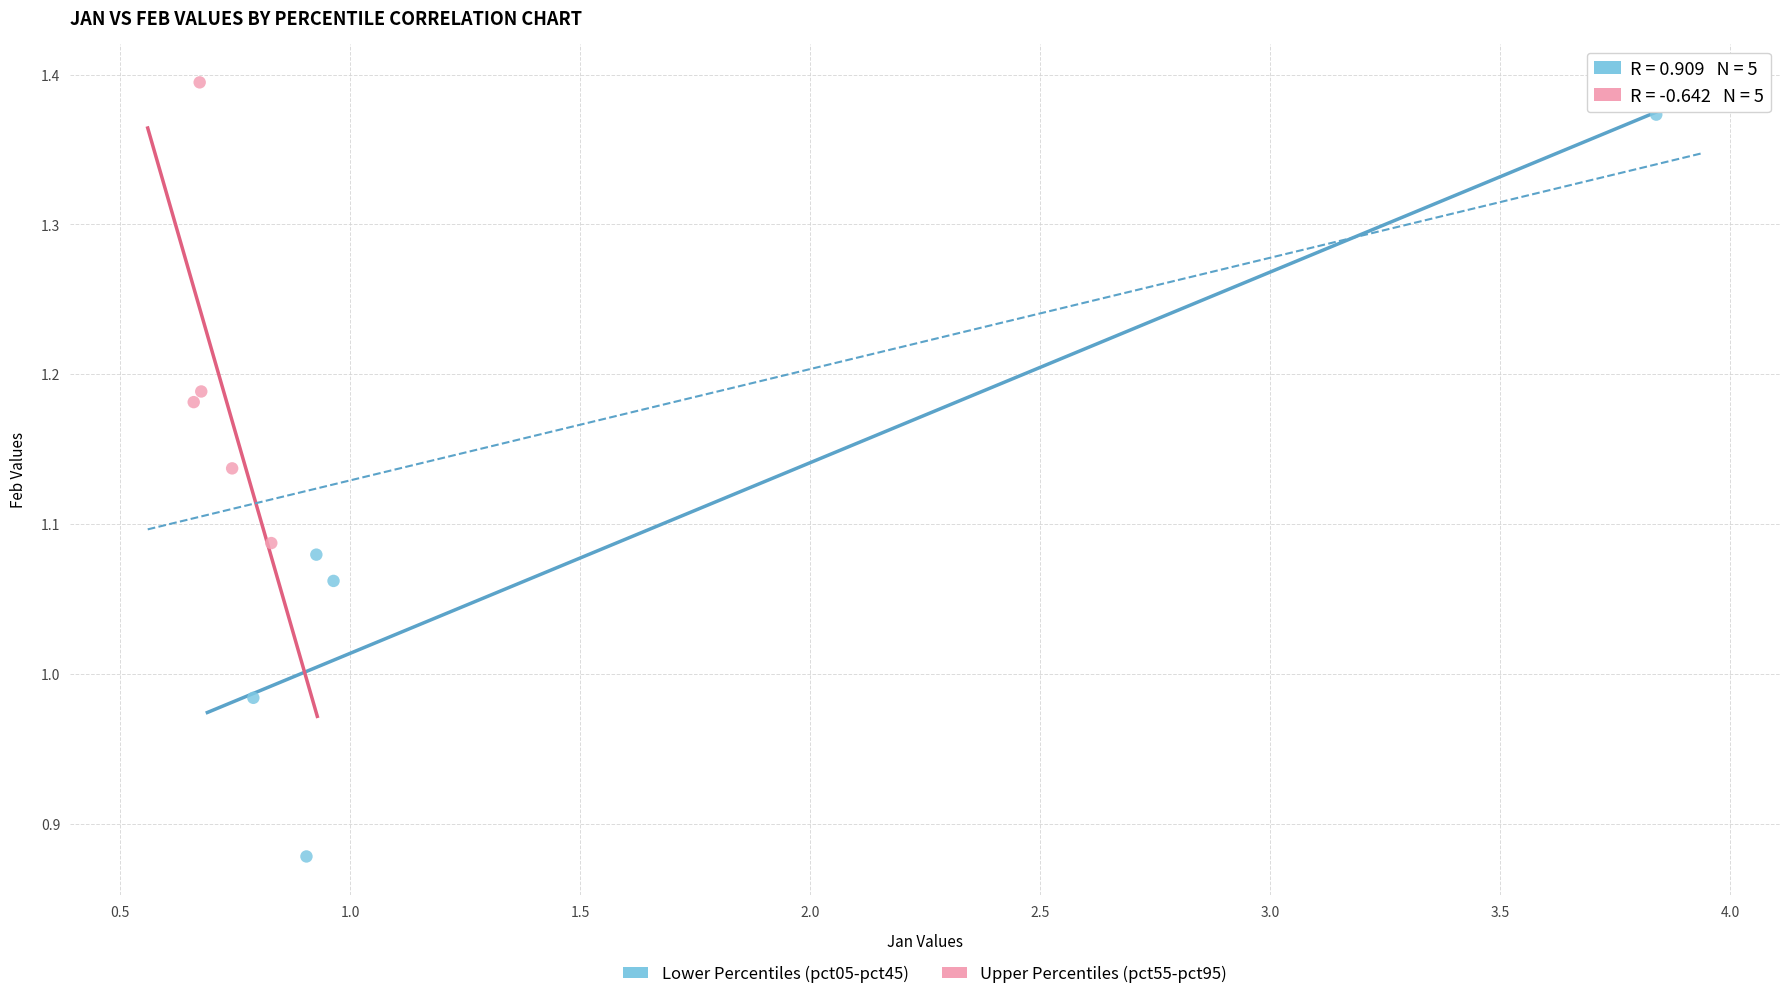

What are all the series names shown in the legend?

Lower Percentiles (pct05-pct45), Upper Percentiles (pct55-pct95)